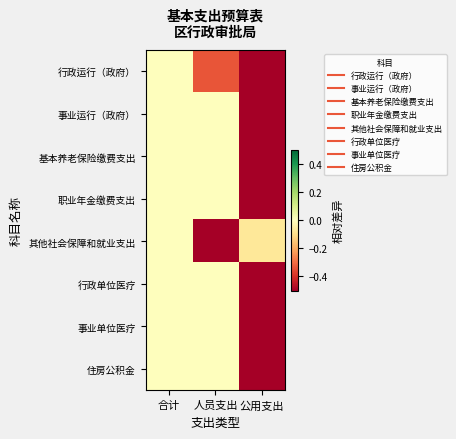

Reading left to right, what are all the values shown in this chart?

行政运行（政府）: 合计=0.0	人员支出=-0.3	公用支出=-0.7
事业运行（政府）: 合计=0.0	人员支出=0.0	公用支出=-1.0
基本养老保险缴费支出: 合计=0.0	人员支出=0.0	公用支出=-1.0
职业年金缴费支出: 合计=0.0	人员支出=0.0	公用支出=-1.0
其他社会保障和就业支出: 合计=0.0	人员支出=-0.9	公用支出=-0.1
行政单位医疗: 合计=0.0	人员支出=0.0	公用支出=-1.0
事业单位医疗: 合计=0.0	人员支出=0.0	公用支出=-1.0
住房公积金: 合计=0.0	人员支出=0.0	公用支出=-1.0